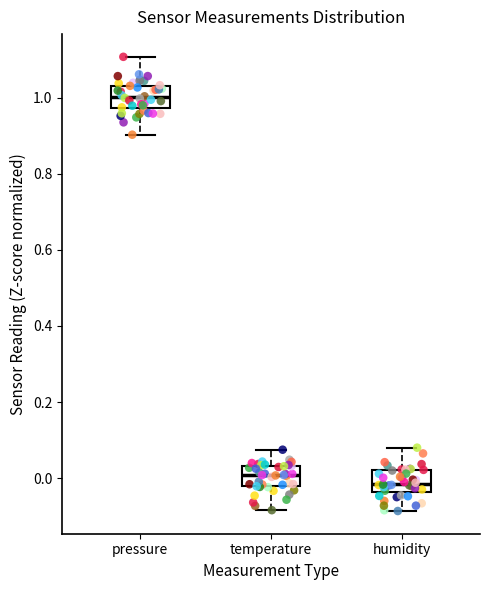

Which box has the lowest median line?

humidity